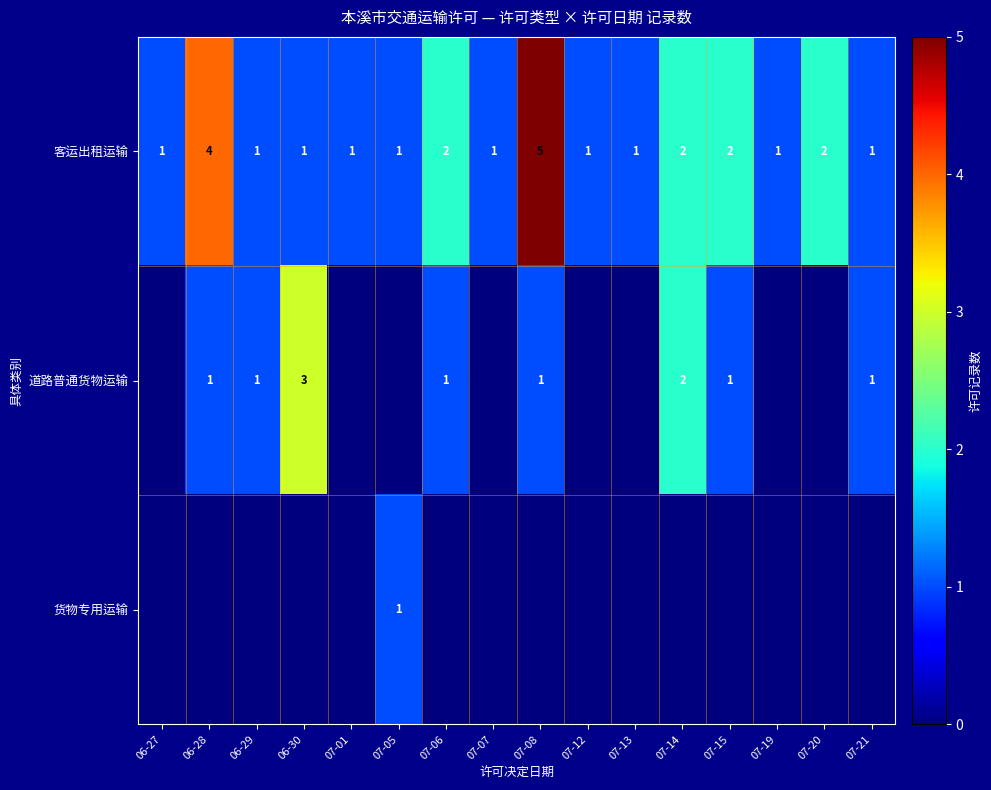

The value of row_0 at 07-13 is 1. True or false?

False